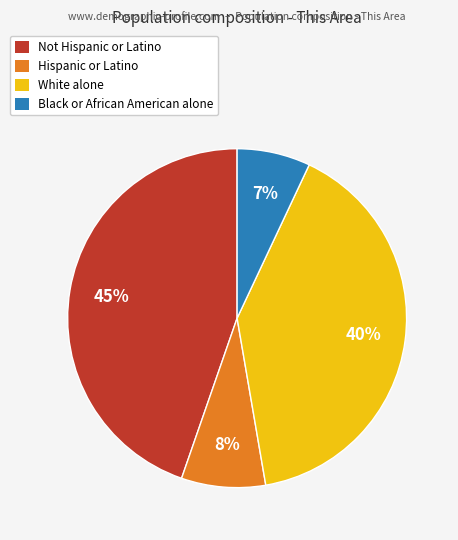

Which has a higher value, Not Hispanic or Latino or Black or African American alone?

Not Hispanic or Latino